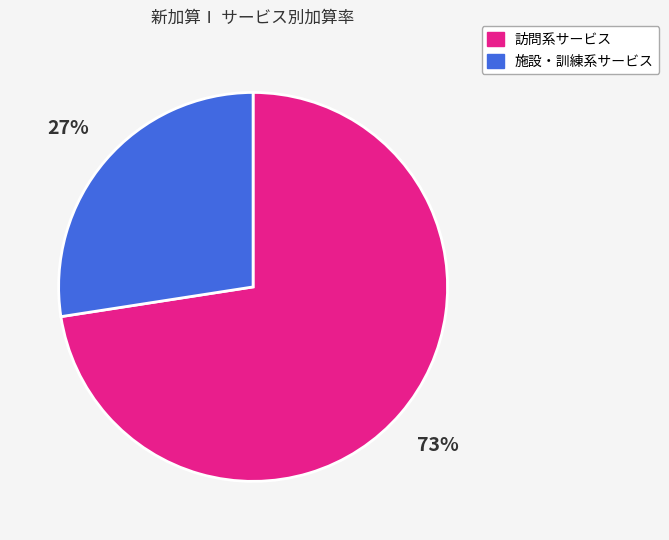

To the nearest percent, what percentage of the pie is 訪問系サービス?

73%